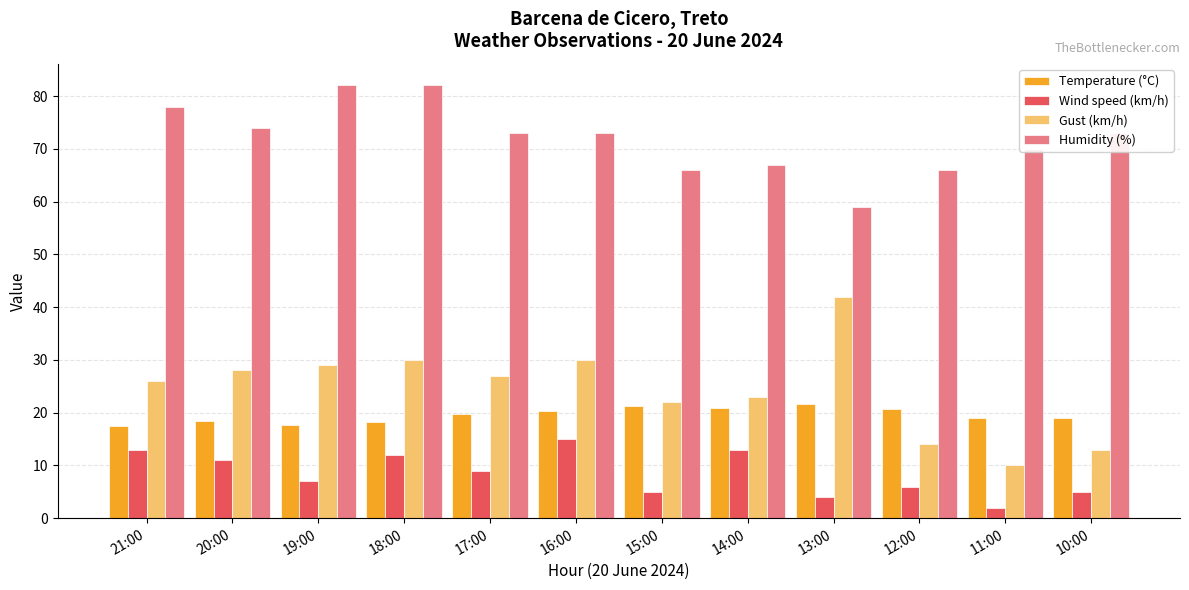

At which label is Humidity (%) closest to 70?

11:00